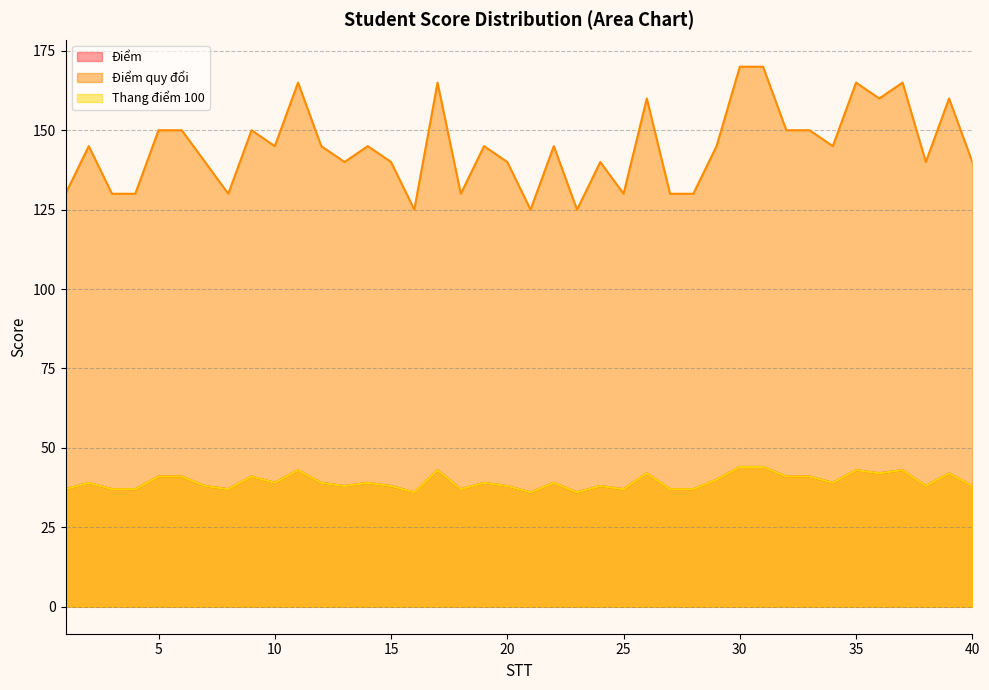

Reading right to left, extract all data points from this chart.

Điểm: 38	42	38	43	42	43	39	41	41	44	44	40	37	37	42	37	38	36	39	36	38	39	37	43	36	38	39	38	39	43	39	41	37	38	41	41	37	37	39	37
Điểm quy đổi: 140	160	140	165	160	165	145	150	150	170	170	145	130	130	160	130	140	125	145	125	140	145	130	165	125	140	145	140	145	165	145	150	130	140	150	150	130	130	145	130
Thang điểm 100: 38	42	38	43	42	43	39	41	41	44	44	40	37	37	42	37	38	36	39	36	38	39	37	43	36	38	39	38	39	43	39	41	37	38	41	41	37	37	39	37